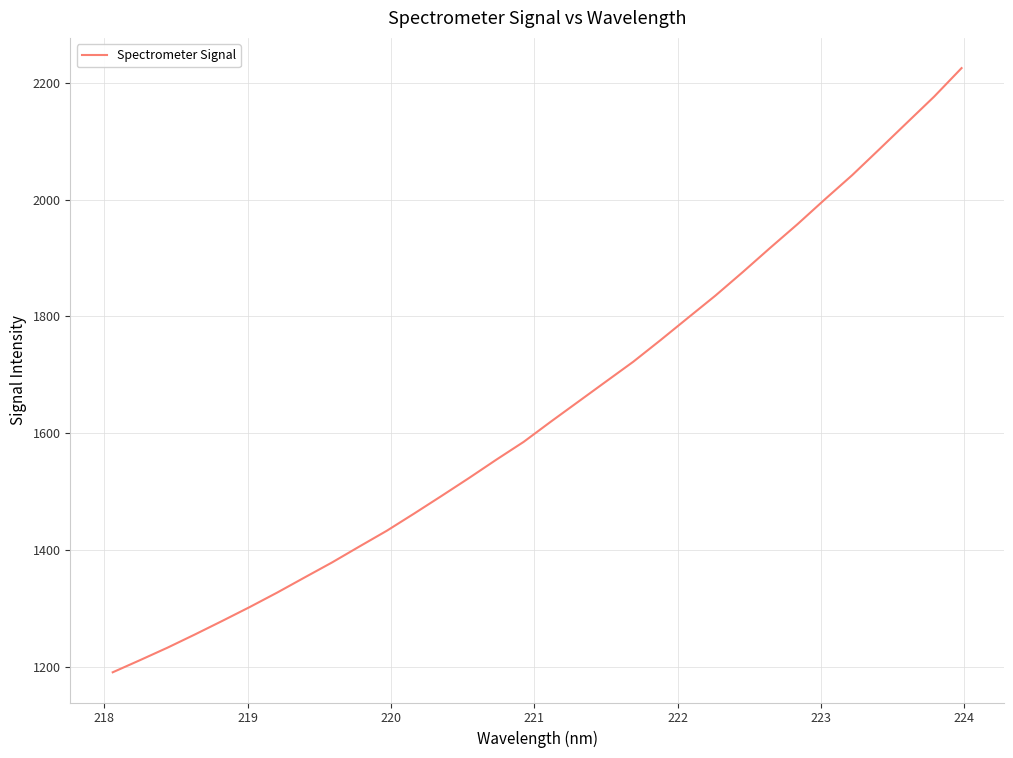

What is the difference between the maximum and minimum values?

1034.8